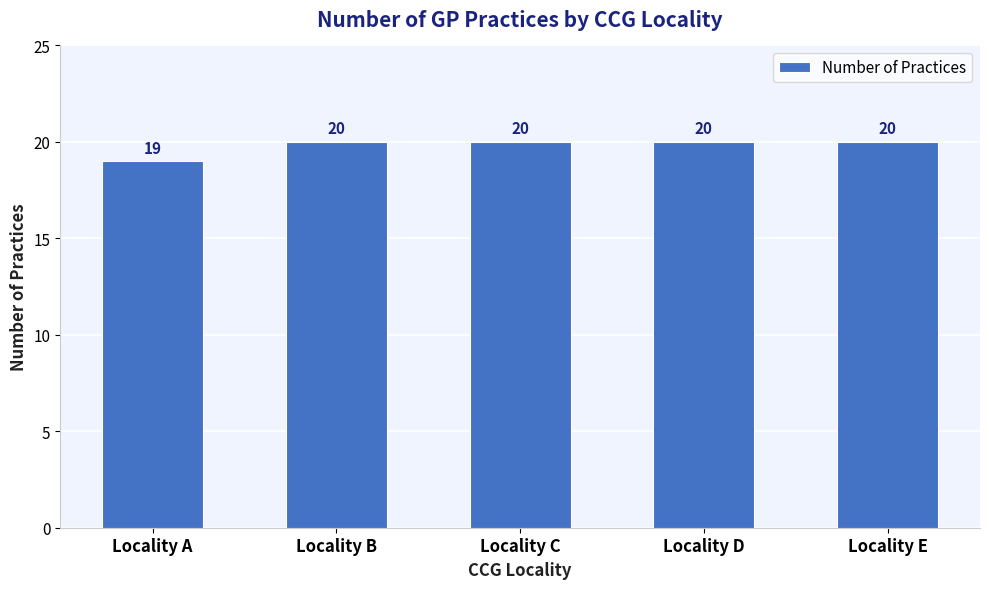

The chart shows a value of 26 at Locality E. True or false?

False